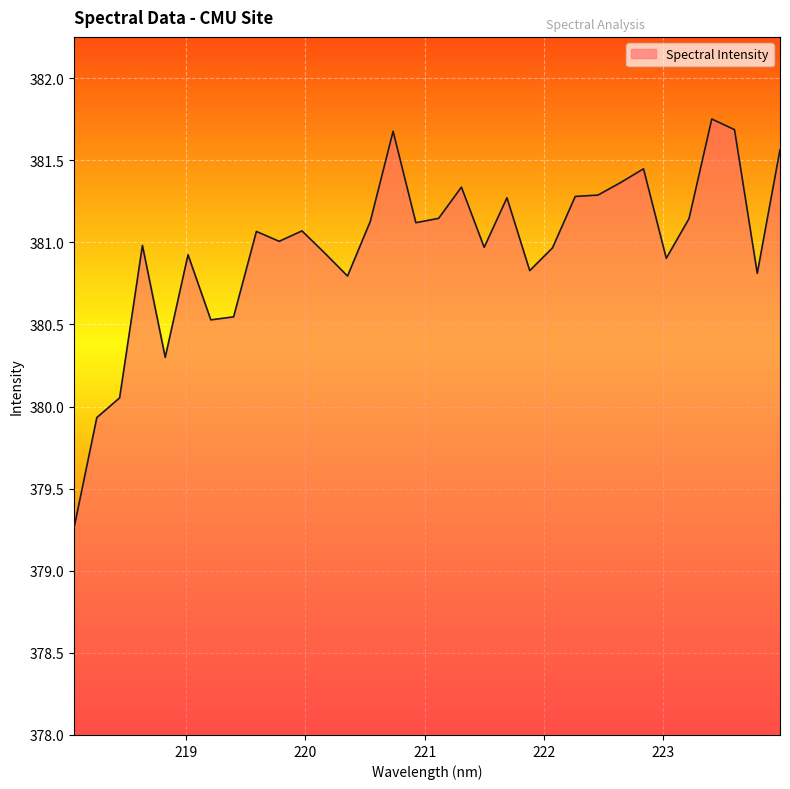

What is the difference between the maximum and minimum values?

2.5